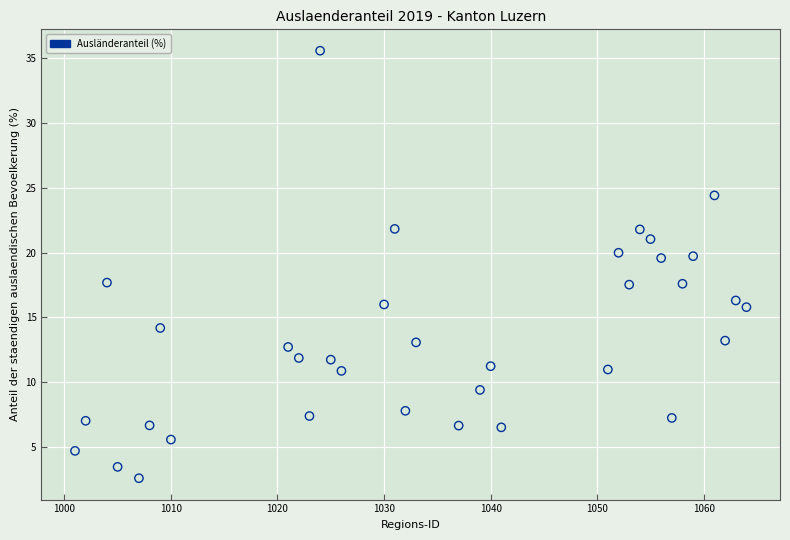

What is the range of X values (max minus min)?

63.0